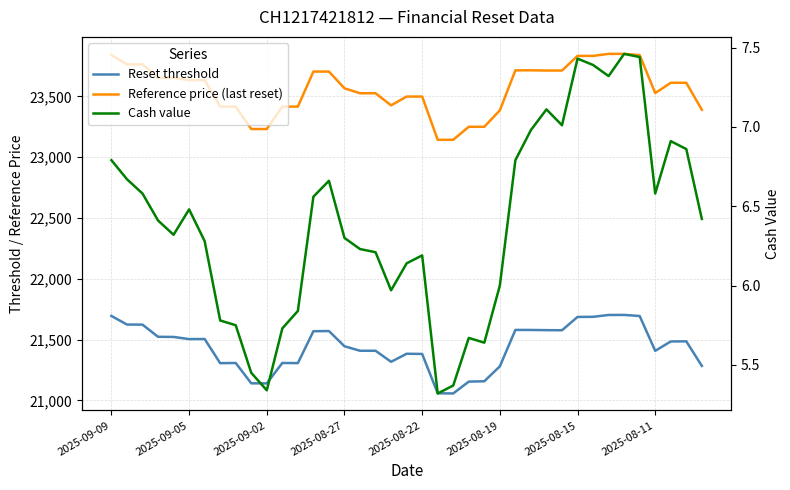

What is the difference between the Cash value values at 38 and 36?

0.5